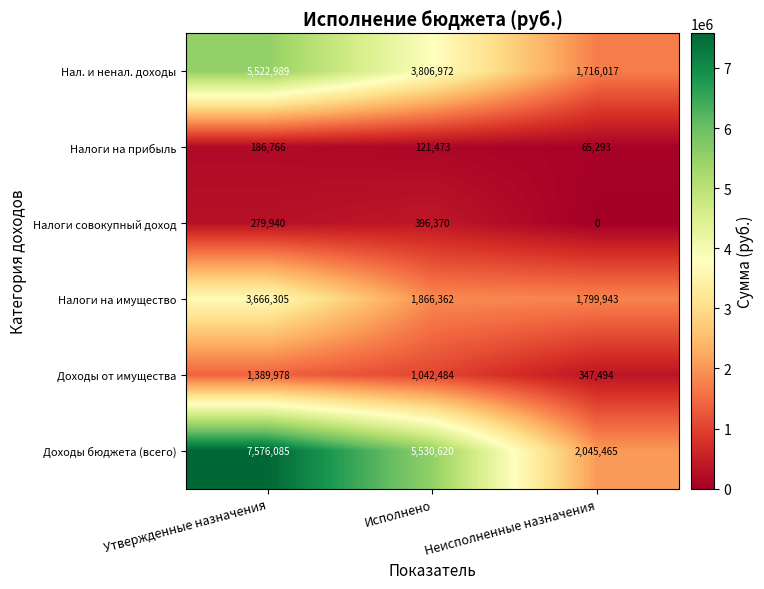

List the series in order of their peak value, lowest first.

Налоги на прибыль, Налоги совокупный доход, Доходы от имущества, Налоги на имущество, Нал. и ненал. доходы, Доходы бюджета (всего)